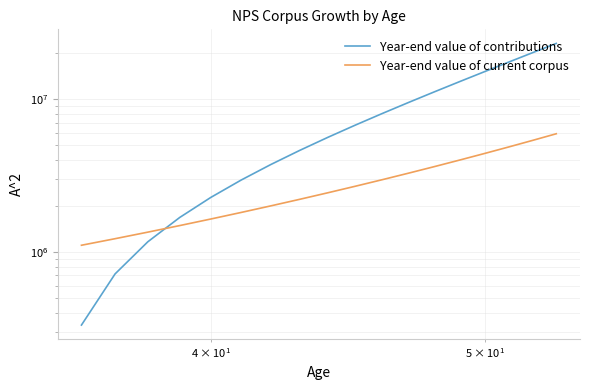

How many distinct data groups are displayed?

2